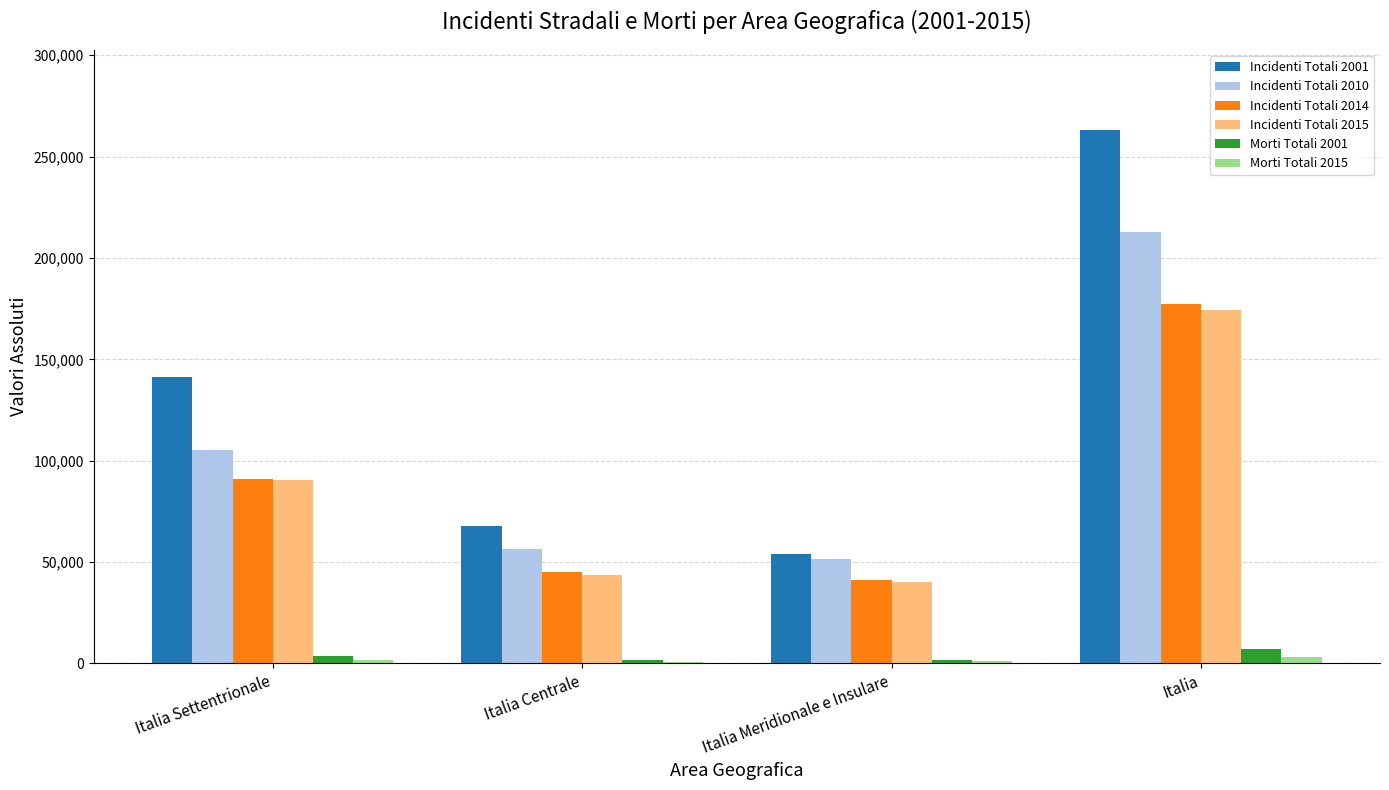

How many series are shown in this chart?

6